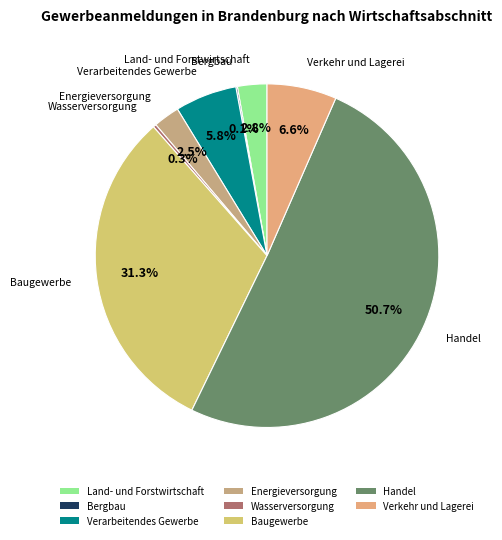

Between Energieversorgung and Wasserversorgung, which is larger?

Energieversorgung